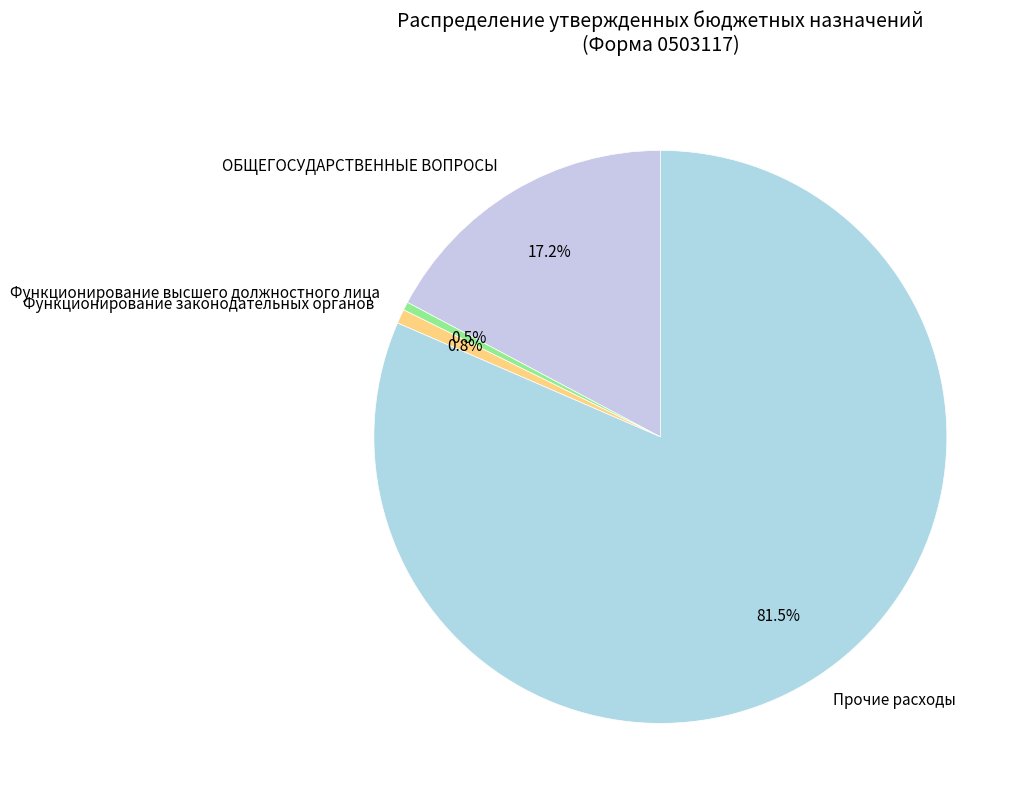

What percentage is NOT represented by Функционирование законодательных органов?

99.2%